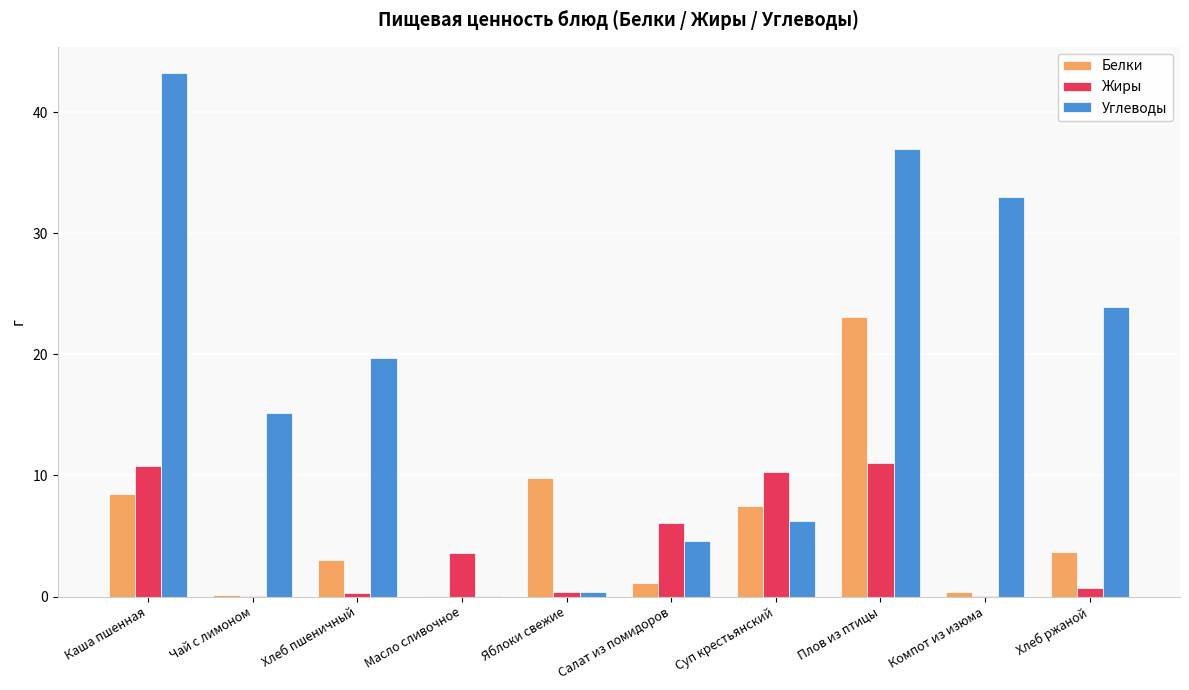

Read the Углеводы value at Каша пшенная.

43.3